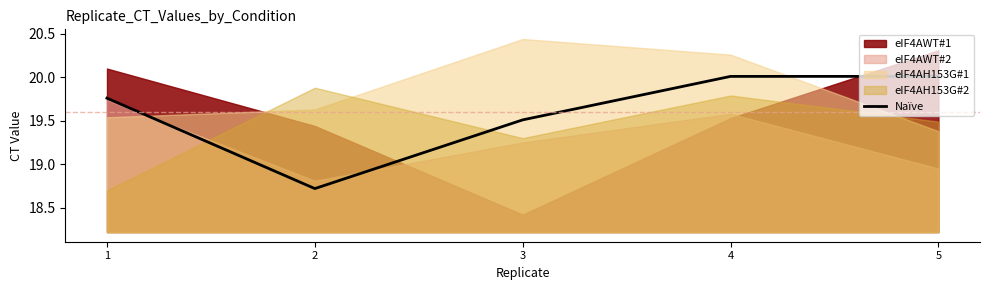

Reading left to right, list all the values displayed in this chart.

19.8	18.7	19.5	20.0	20.0